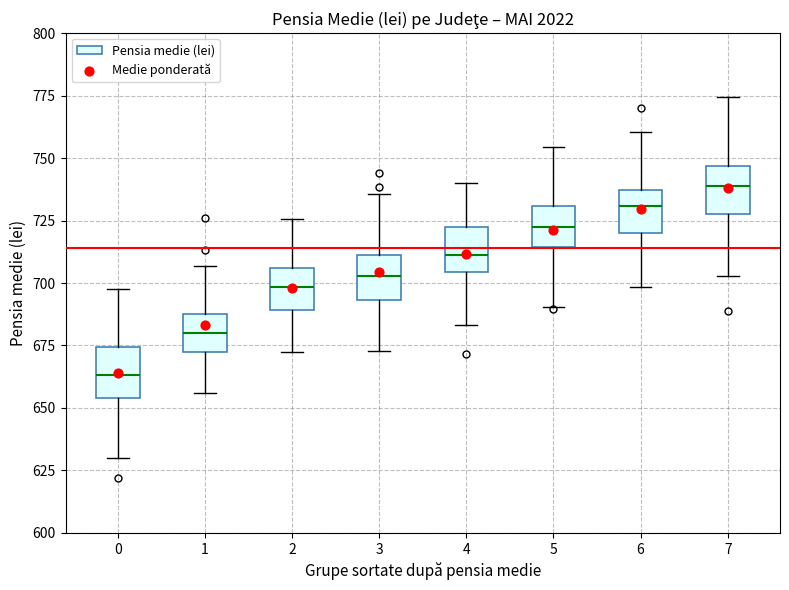

Reading left to right, transcribe this box plot: for each box, give where its median line is, the range the box spans, and where its two whiskers end, as read against the y-axis. The values are not printed on the chart, so give them approximately, as read against the axis.

0: median 665, box 655 to 675, whiskers 630 to 700
1: median 680, box 670 to 685, whiskers 655 to 705
2: median 700, box 690 to 705, whiskers 670 to 725
3: median 705, box 695 to 710, whiskers 675 to 735
4: median 710, box 705 to 720, whiskers 685 to 740
5: median 720, box 715 to 730, whiskers 690 to 755
6: median 730, box 720 to 735, whiskers 700 to 760
7: median 740, box 725 to 745, whiskers 705 to 775